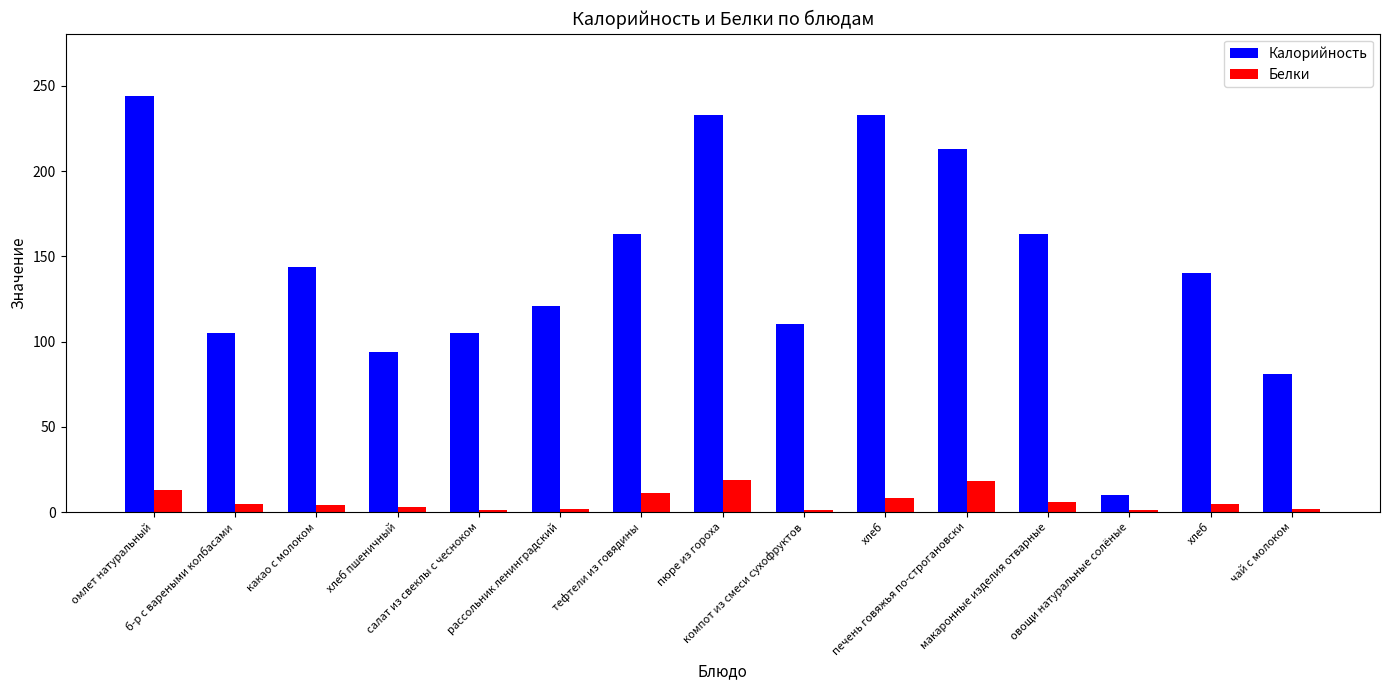

At which label is Белки closest to 10?

тефтели из говядины